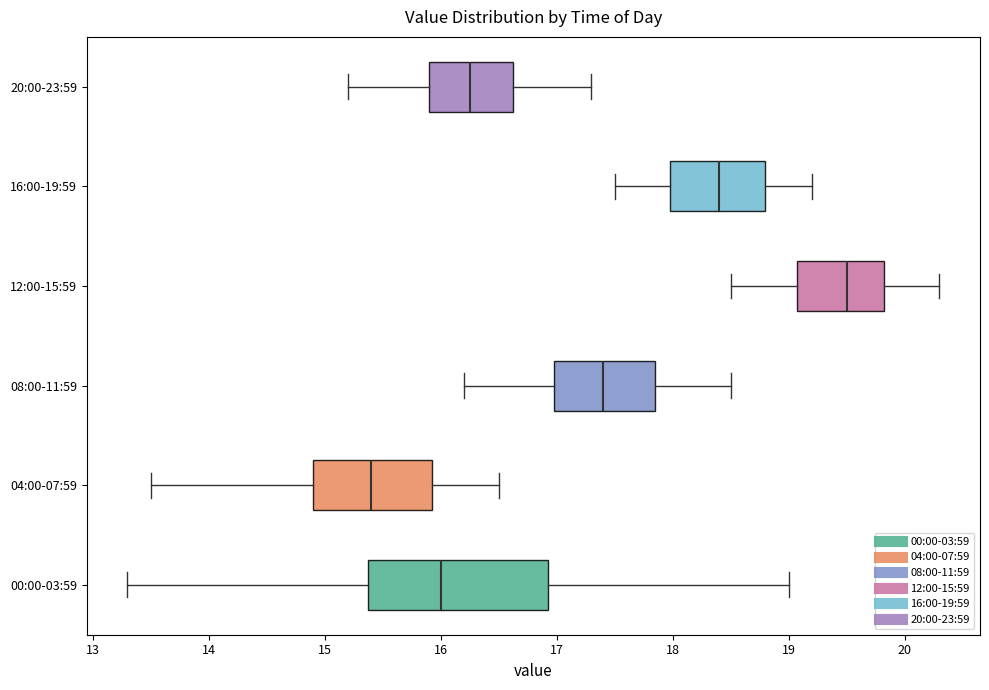

Reading bottom to top, read every box against the x-axis: the position of its median line, the range the box covers, and the ends of its whiskers. The values are not printed on the chart, so give them approximately, as read against the axis.

00:00-03:59: median 16.0, box 15.4 to 16.9, whiskers 13.3 to 19.0
04:00-07:59: median 15.4, box 14.9 to 15.9, whiskers 13.5 to 16.5
08:00-11:59: median 17.4, box 17.0 to 17.9, whiskers 16.2 to 18.5
12:00-15:59: median 19.5, box 19.1 to 19.8, whiskers 18.5 to 20.3
16:00-19:59: median 18.4, box 18.0 to 18.8, whiskers 17.5 to 19.2
20:00-23:59: median 16.3, box 15.9 to 16.6, whiskers 15.2 to 17.3